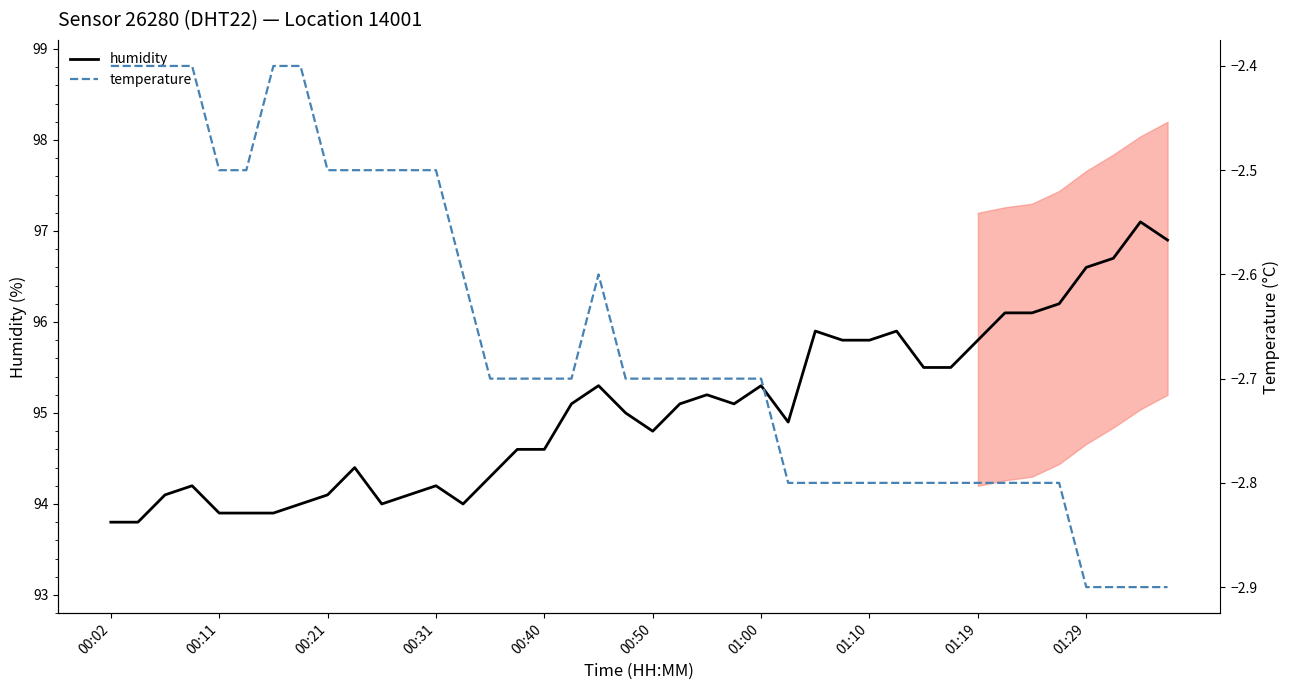

True or false: humidity has a value of 145.9 at 00:11.

False